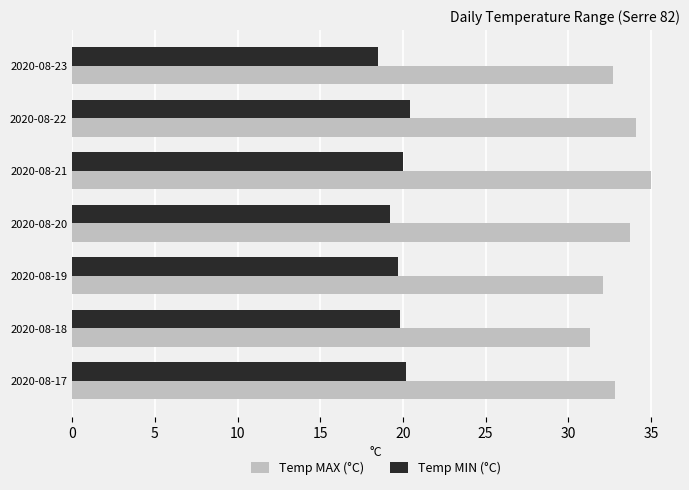

Which category has the highest value across all series?

2020-08-21